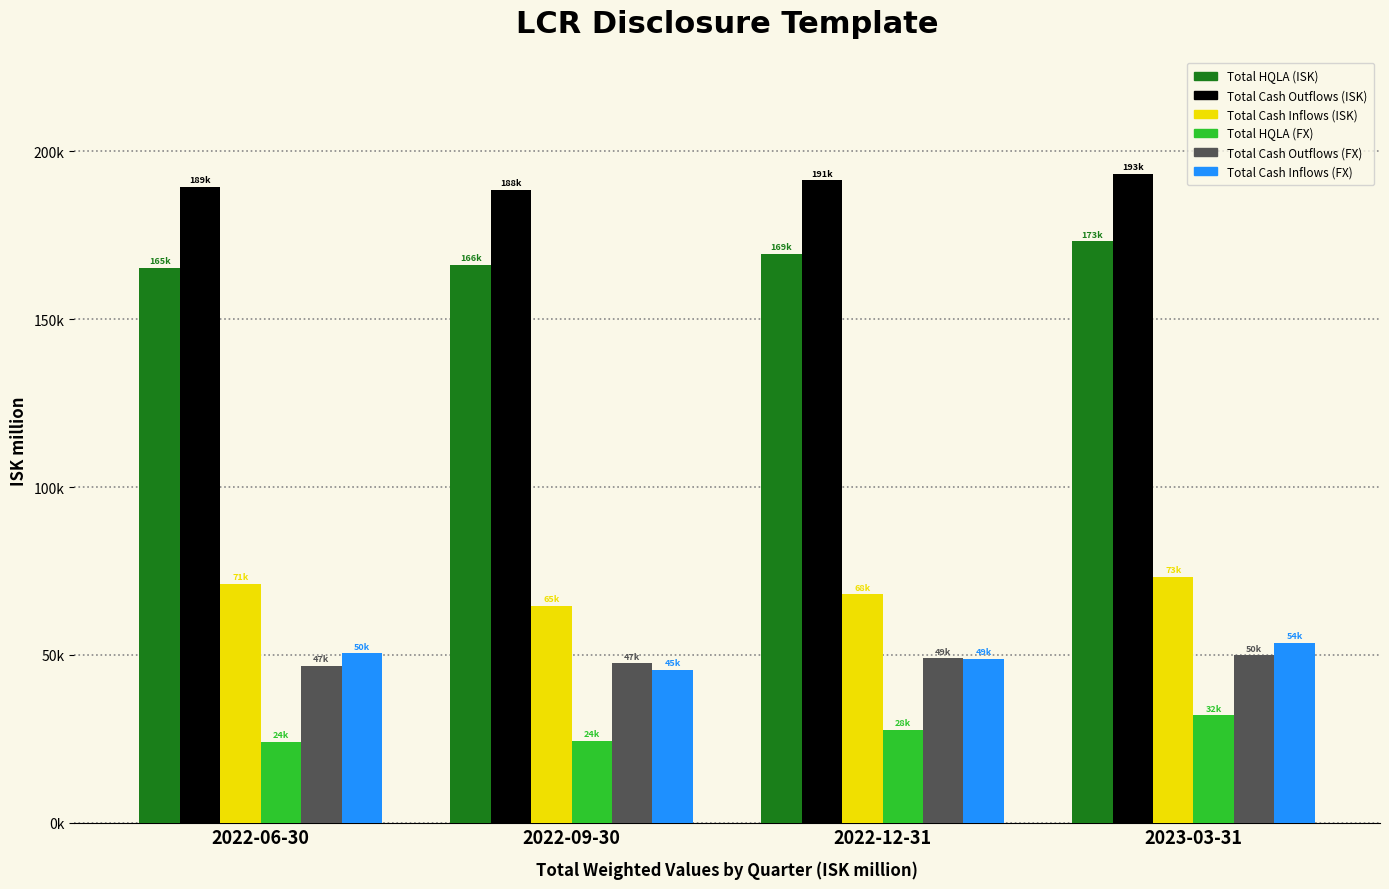

Where is Total Cash Outflows (FX) nearest to the value 48268?

2022-12-31